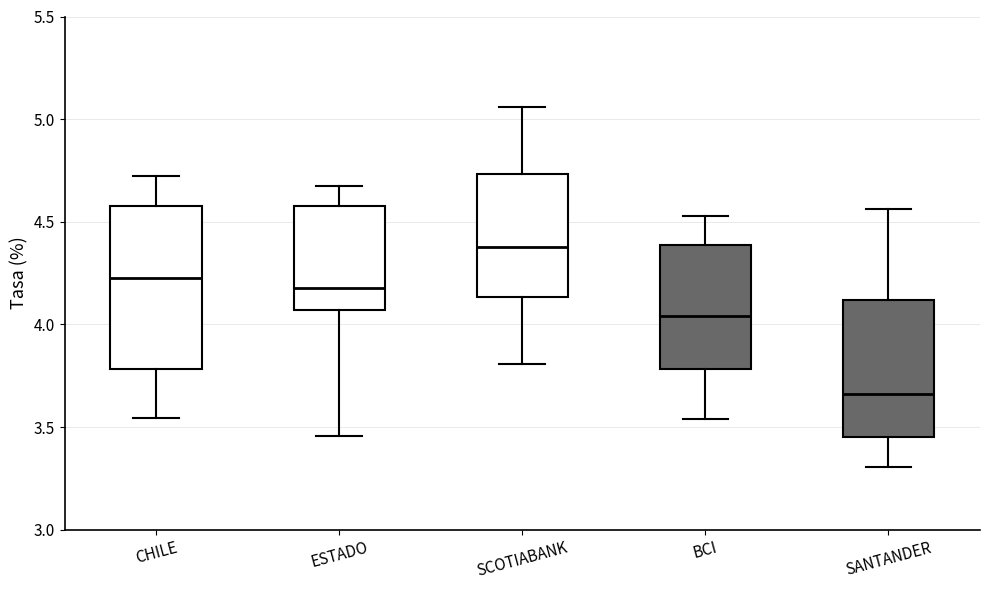

Reading left to right, read every box against the y-axis: the position of its median line, the range the box covers, and the ends of its whiskers. The values are not printed on the chart, so give them approximately, as read against the axis.

CHILE: median 4.25, box 3.80 to 4.60, whiskers 3.55 to 4.70
ESTADO: median 4.20, box 4.05 to 4.60, whiskers 3.45 to 4.65
SCOTIABANK: median 4.40, box 4.15 to 4.75, whiskers 3.80 to 5.05
BCI: median 4.05, box 3.80 to 4.40, whiskers 3.55 to 4.55
SANTANDER: median 3.65, box 3.45 to 4.10, whiskers 3.30 to 4.55